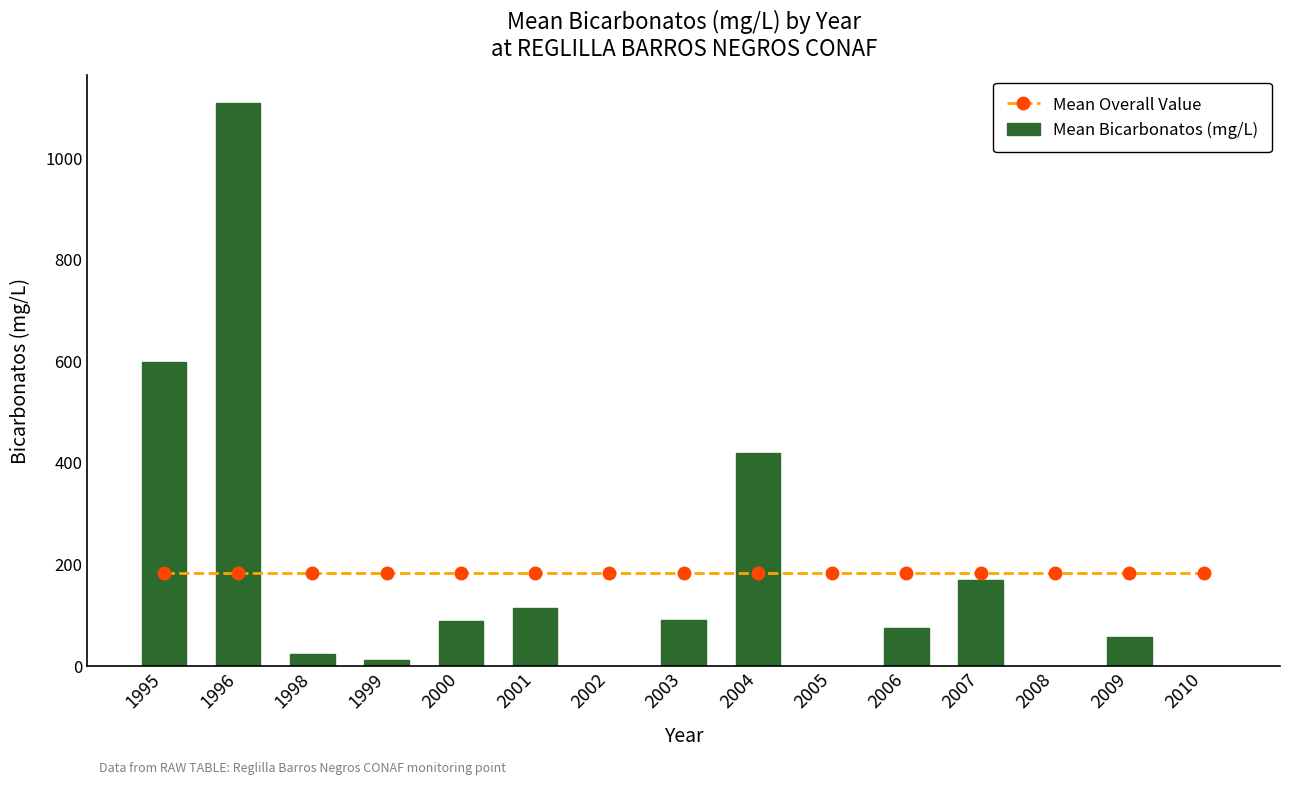

List the labels in order of Mean Bicarbonatos (mg/L) value, smallest first.

2002, 2005, 2008, 2010, 1999, 1998, 2009, 2006, 2000, 2003, 2001, 2007, 2004, 1995, 1996